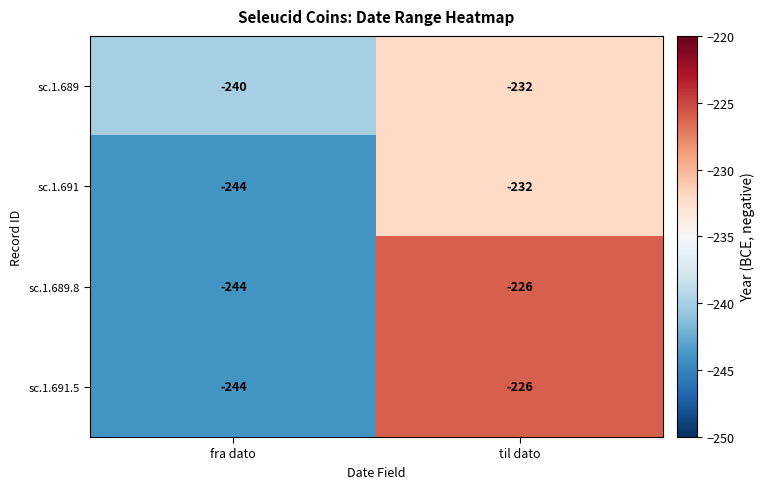

Which category has the lowest value across all series?

fra dato